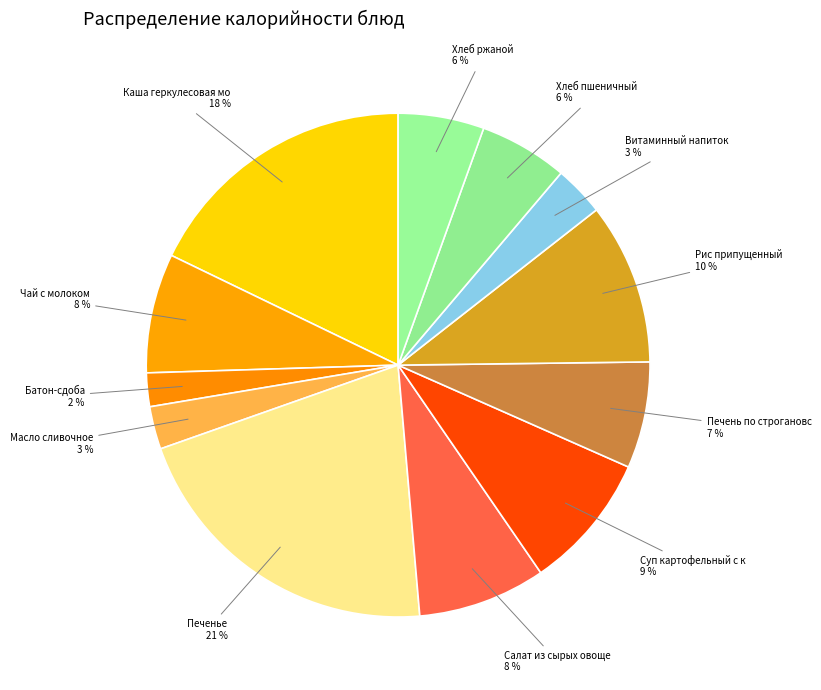

How many slices are in this pie chart?

12